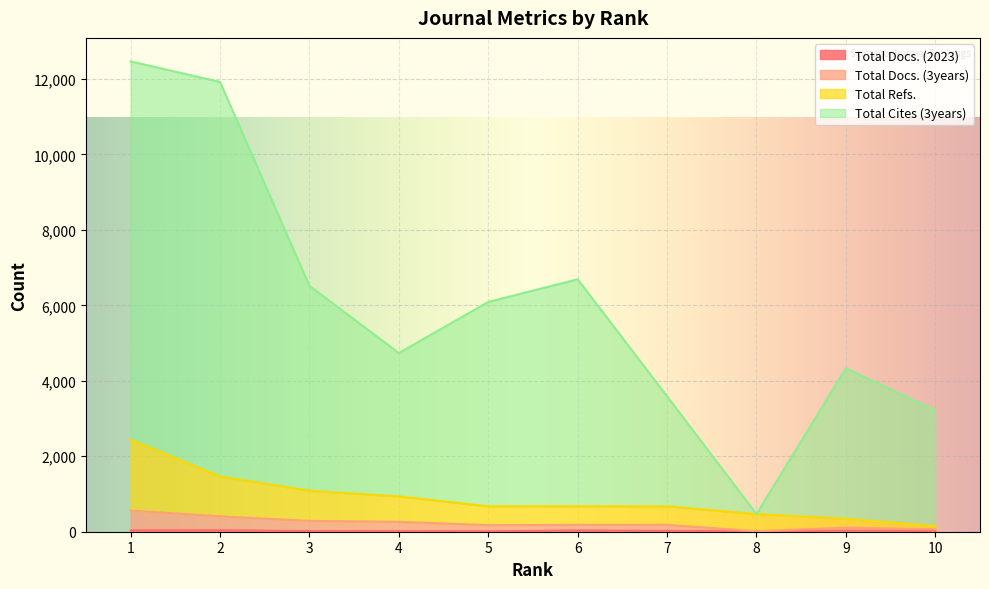

How many data points in Total Docs. (2023) are less than 22?

4